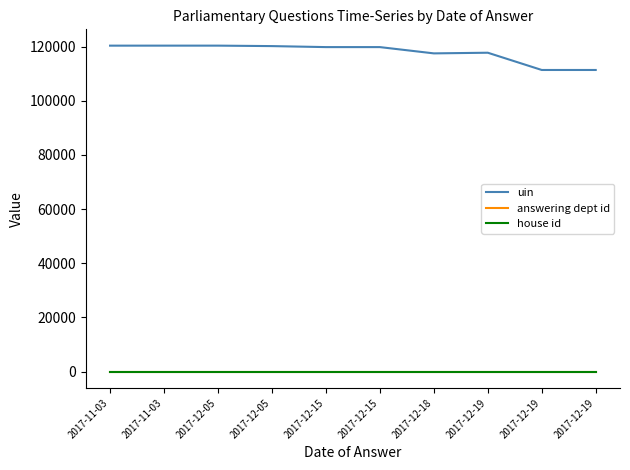

What is the total value across all series at 2017-12-15?

119836